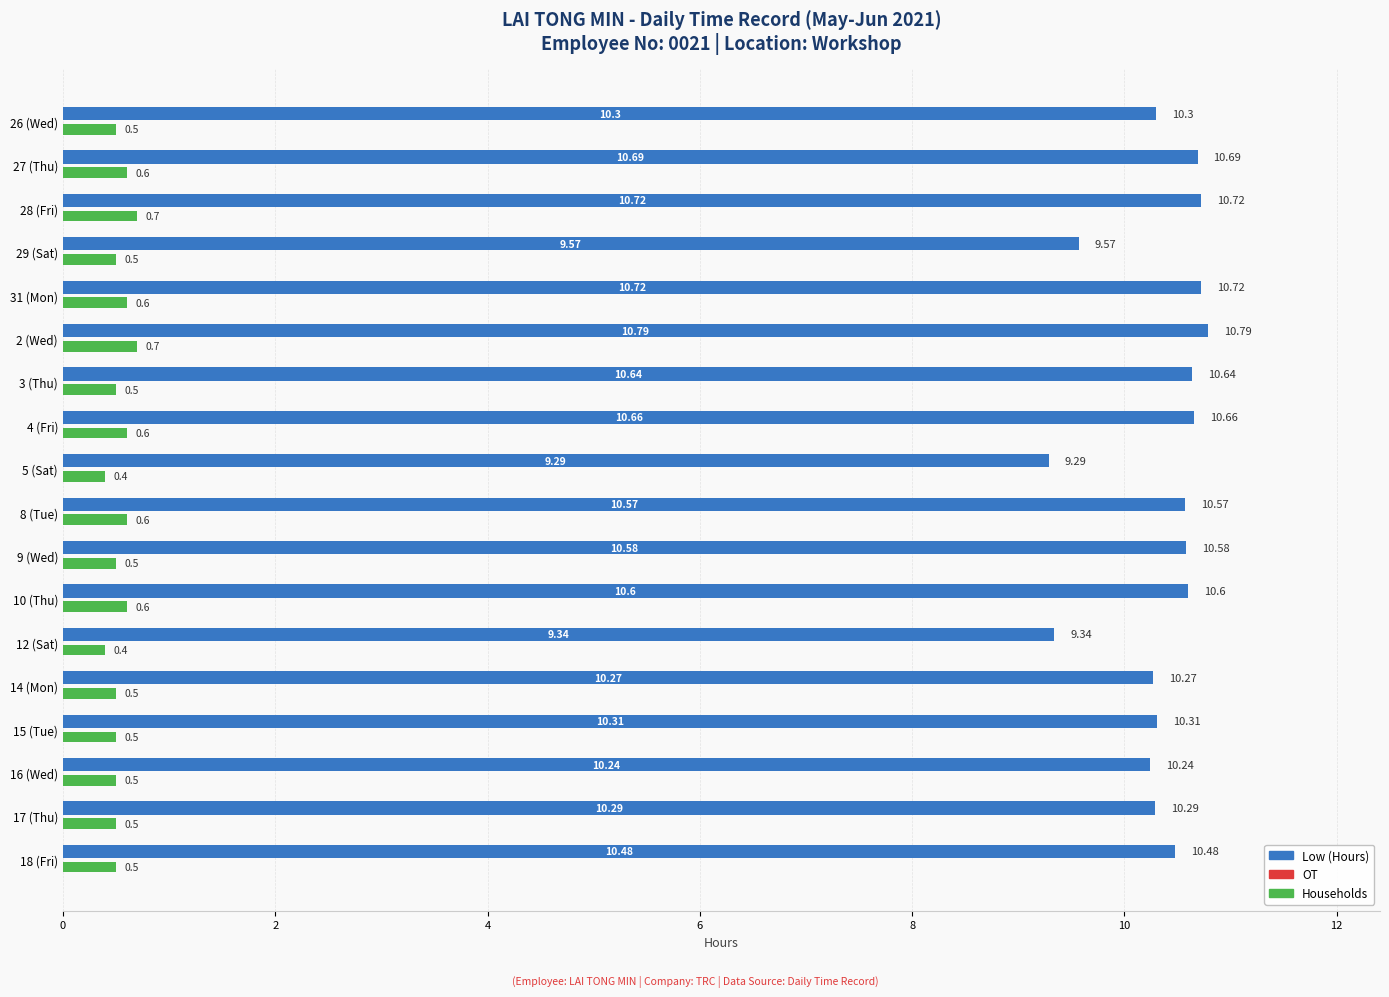

At which category is the sum across all series the highest?

2 (Wed)